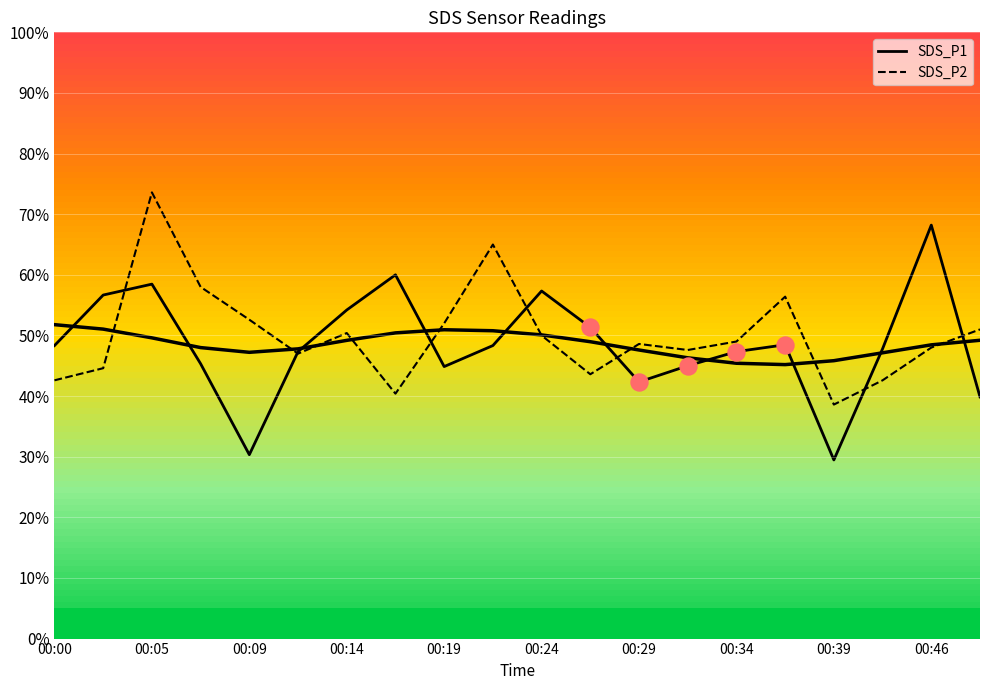

Which series contains the lowest Y value?

SDS_P1 line